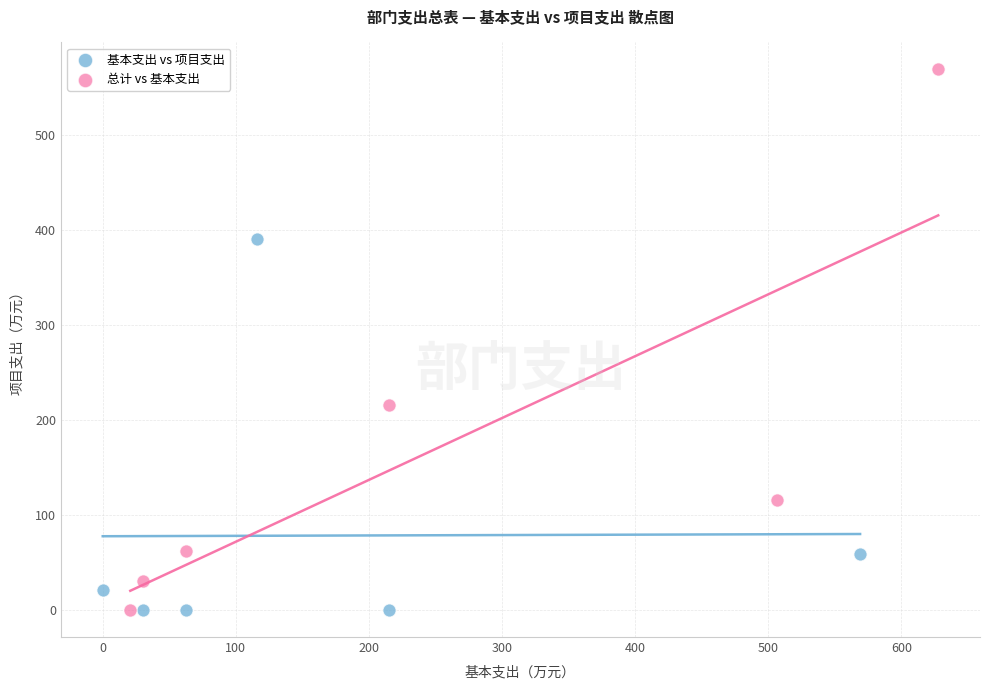

Which series has the largest Y range (max minus min)?

总计 vs 基本支出